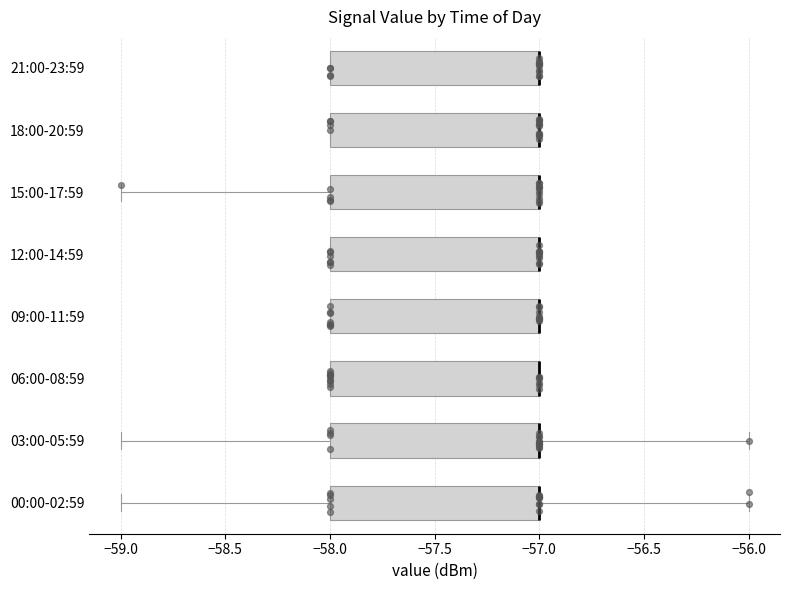

Reading bottom to top, read every box against the x-axis: the position of its median line, the range the box covers, and the ends of its whiskers. The values are not printed on the chart, so give them approximately, as read against the axis.

00:00-02:59: median -57 (drawn on the box's right edge), box -58 to -57, whiskers -59 to -56
03:00-05:59: median -57 (drawn on the box's right edge), box -58 to -57, whiskers -59 to -56
06:00-08:59: median -57 (drawn on the box's right edge), box -58 to -57, whiskers -58 to -57
09:00-11:59: median -57 (drawn on the box's right edge), box -58 to -57, whiskers -58 to -57
12:00-14:59: median -57 (drawn on the box's right edge), box -58 to -57, whiskers -58 to -57
15:00-17:59: median -57 (drawn on the box's right edge), box -58 to -57, whiskers -59 to -57
18:00-20:59: median -57 (drawn on the box's right edge), box -58 to -57, whiskers -58 to -57
21:00-23:59: median -57 (drawn on the box's right edge), box -58 to -57, whiskers -58 to -57